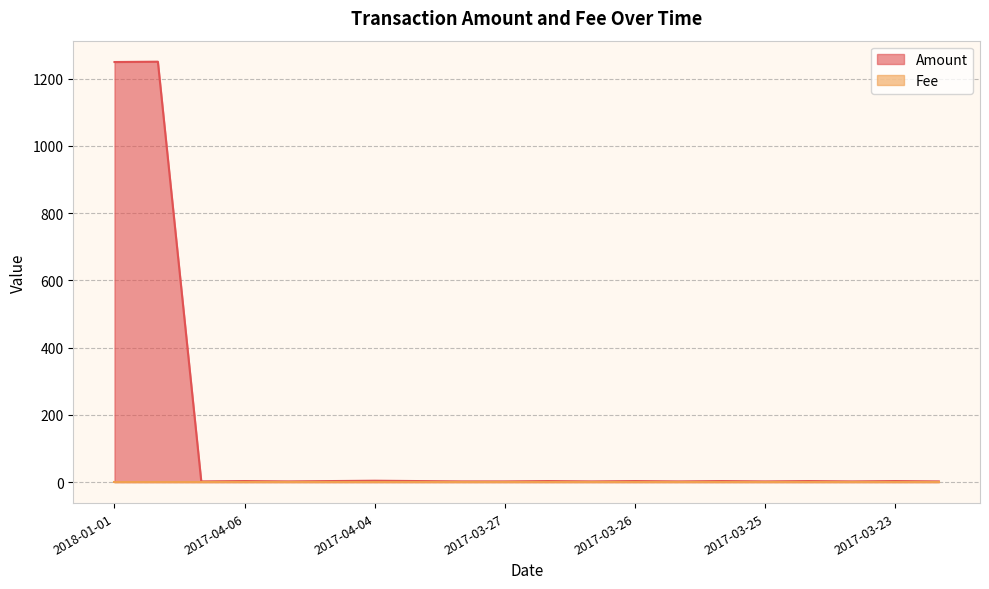

Which series has the largest range (max minus min)?

Amount